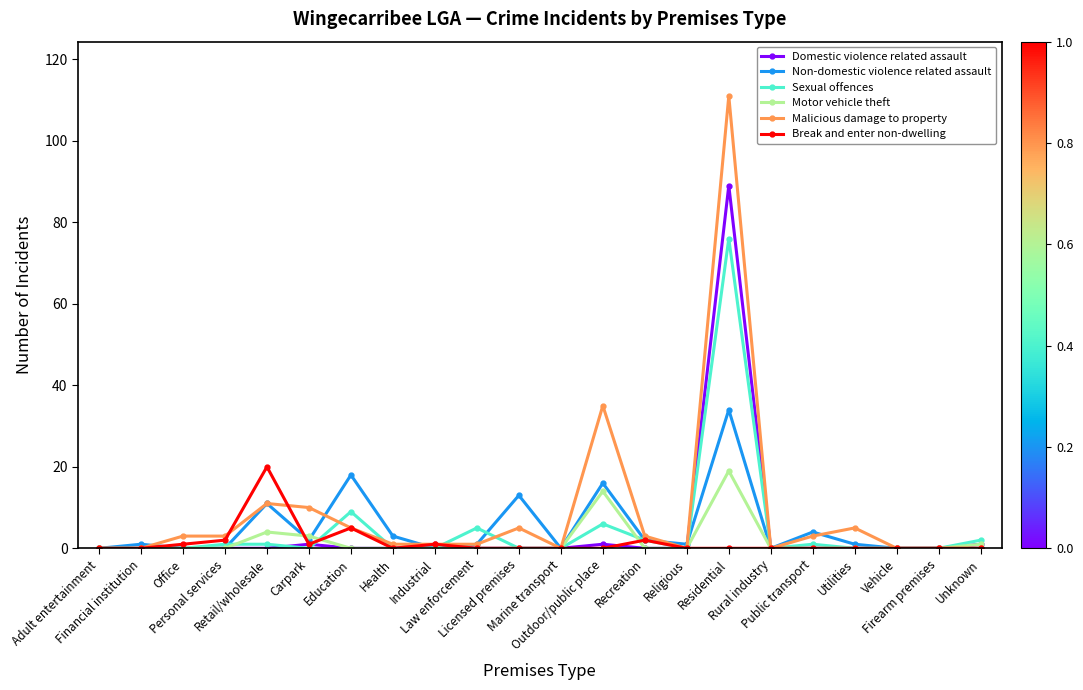

True or false: Non-domestic violence related assault has more than 2 points higher than both neighbors.

True